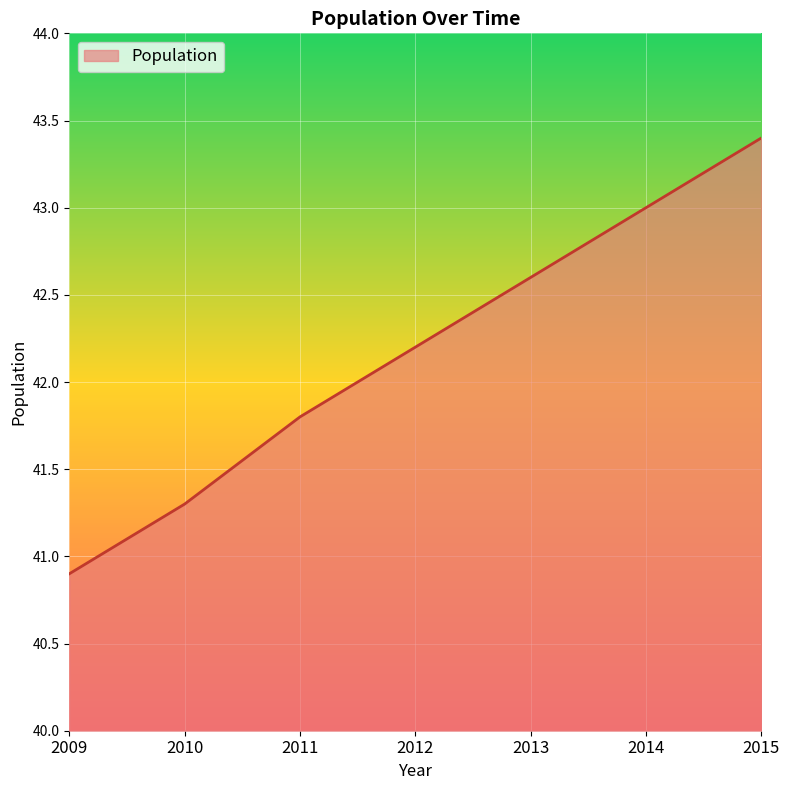

Reading left to right, extract all data points from this chart.

40.9	41.3	41.8	42.2	42.6	43.0	43.4